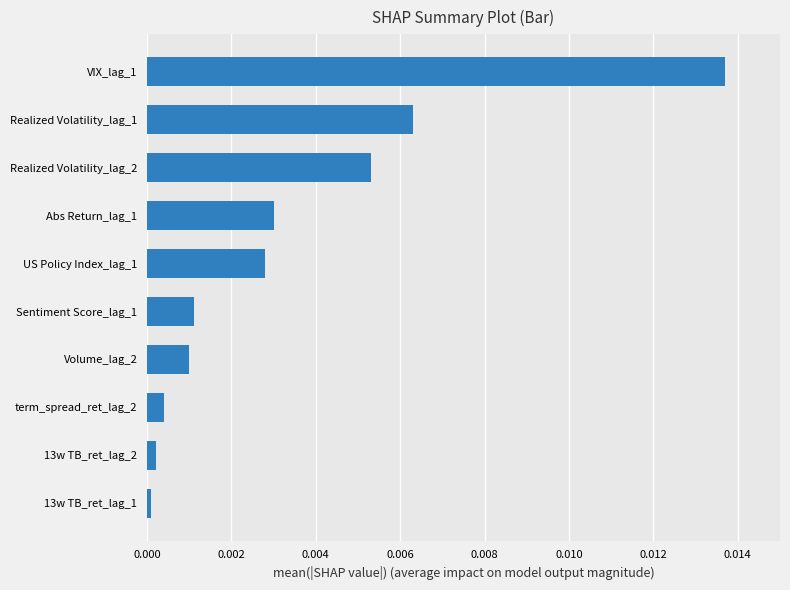

True or false: the data shows 0.0 at 13w TB_ret_lag_2.

True